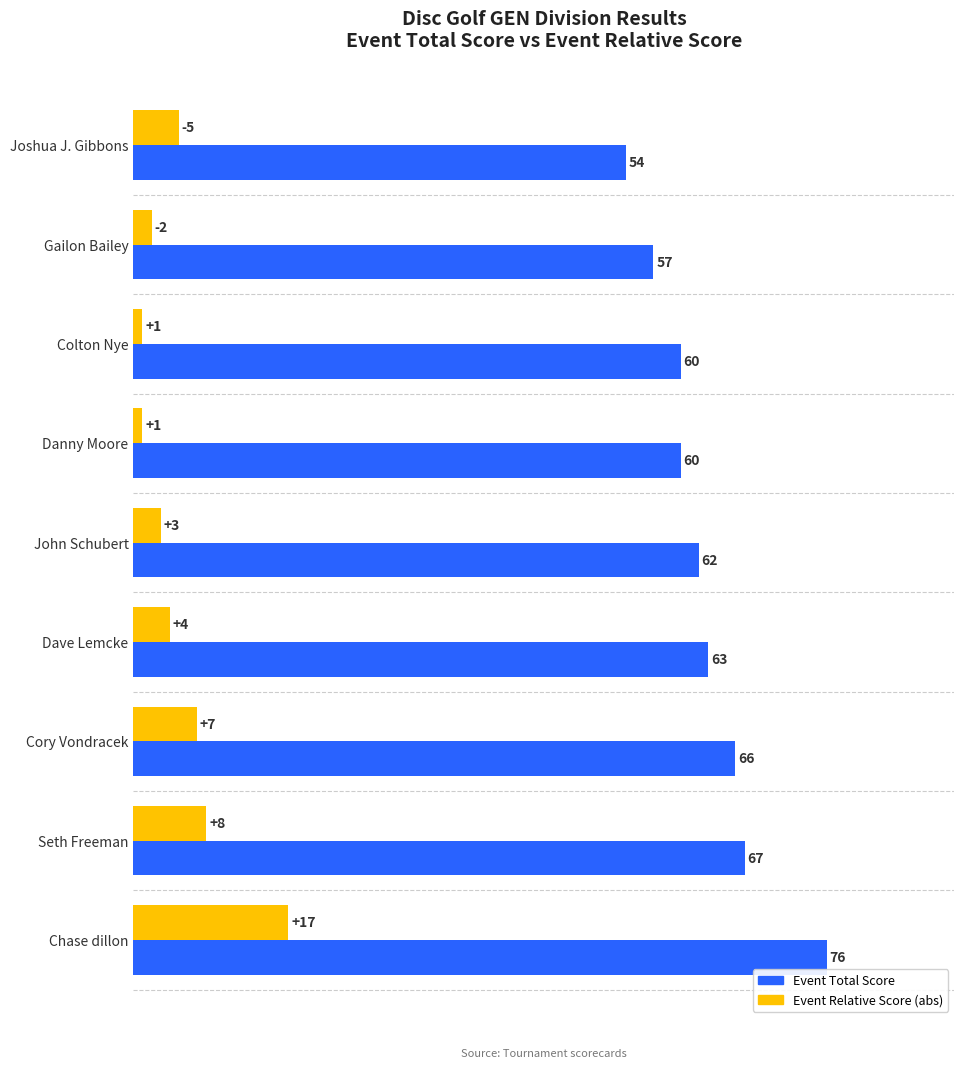

At John Schubert, list the series in order from largest to smallest.

Event Total Score, Event Relative Score (abs)